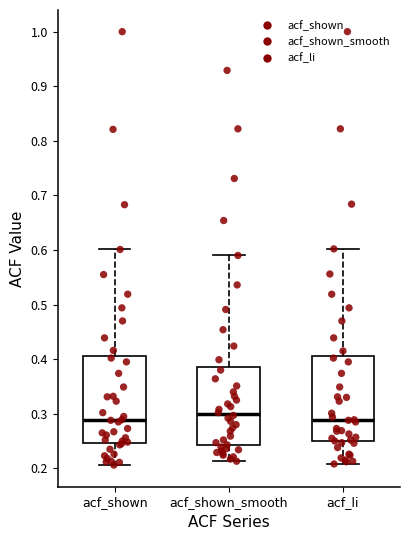

Reading left to right, transcribe this box plot: for each box, give where its median line is, the range the box spans, and where its two whiskers end, as read against the y-axis. The values are not printed on the chart, so give them approximately, as read against the axis.

acf_shown: median 0.29, box 0.25 to 0.41, whiskers 0.21 to 0.60
acf_shown_smooth: median 0.30, box 0.24 to 0.38, whiskers 0.21 to 0.59
acf_li: median 0.29, box 0.25 to 0.41, whiskers 0.21 to 0.60